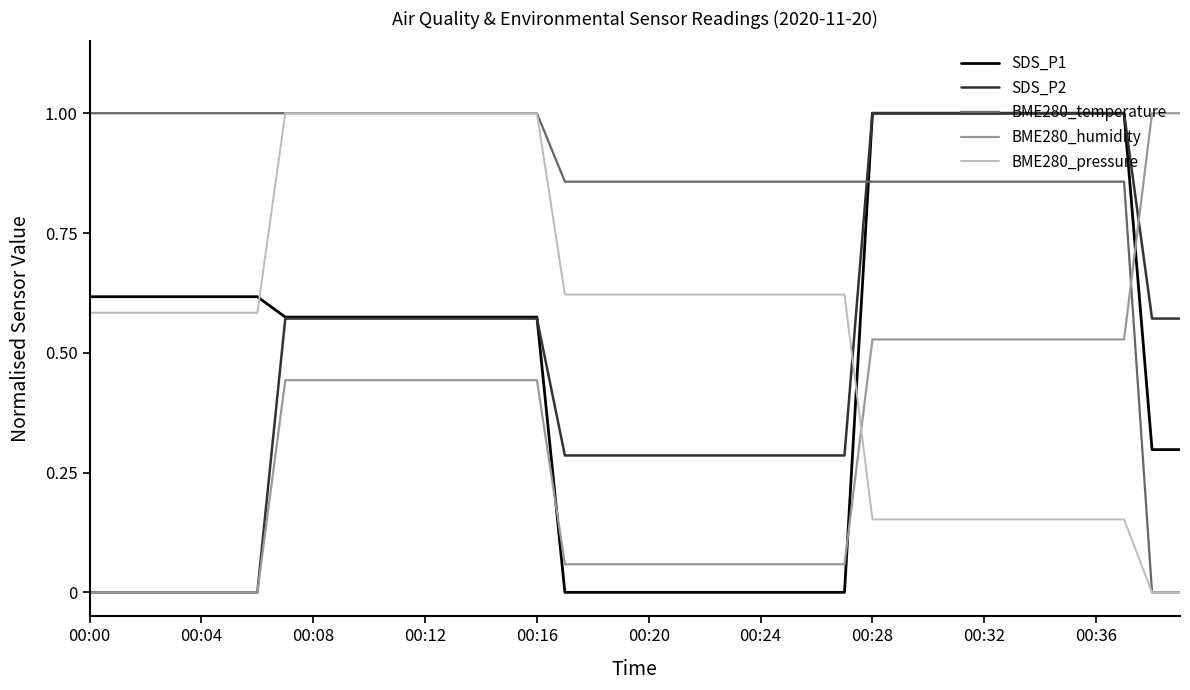

True or false: BME280_temperature and SDS_P1 cross at least once.

True